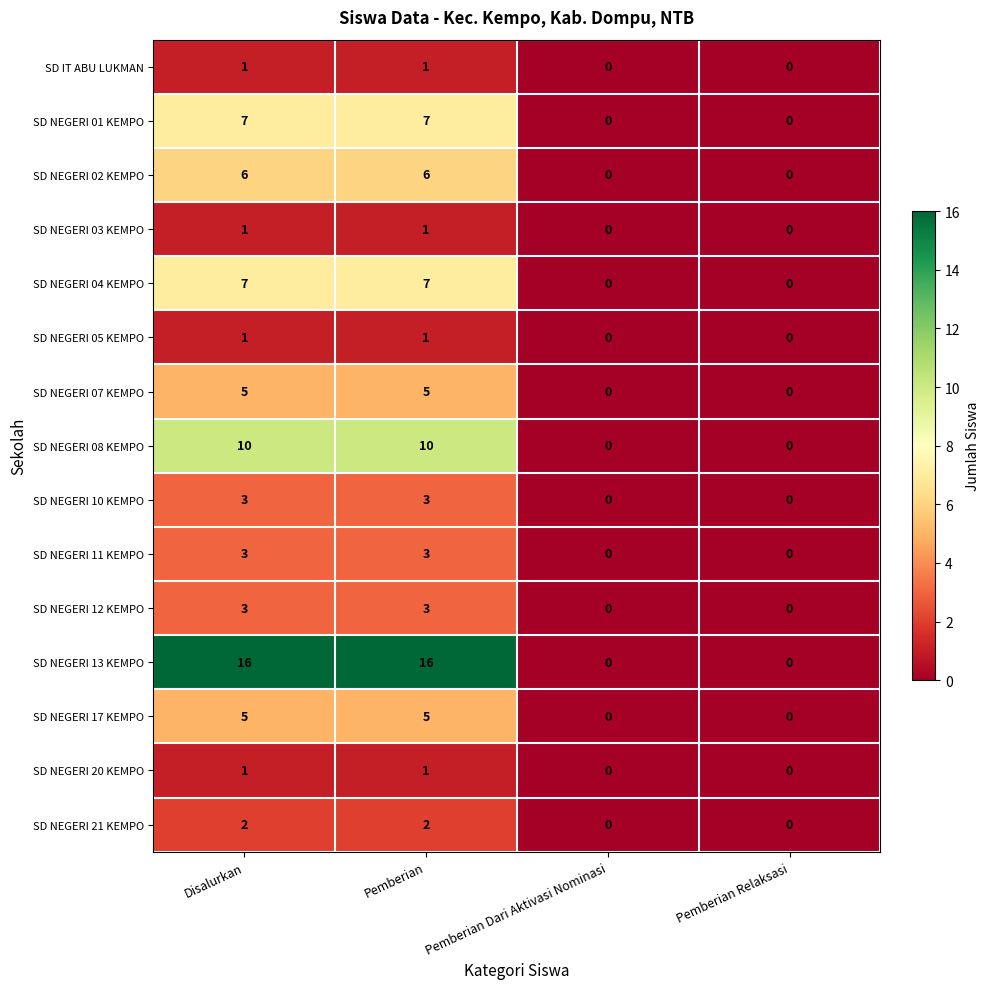

Which series has the largest range (max minus min)?

SD NEGERI 13 KEMPO